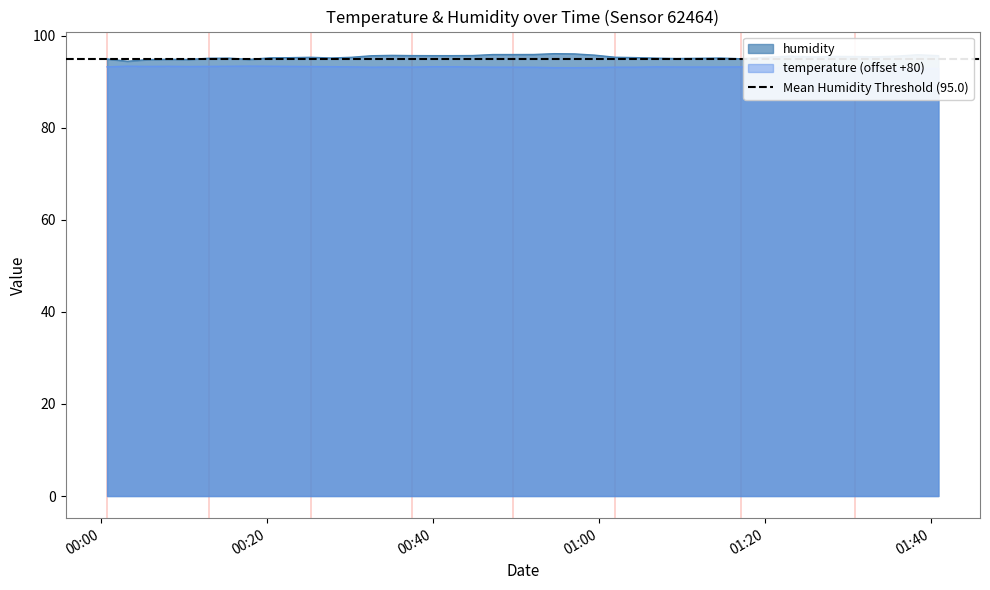

The humidity series shows 95.6 at 2023-08-30T01:22:59. True or false?

True